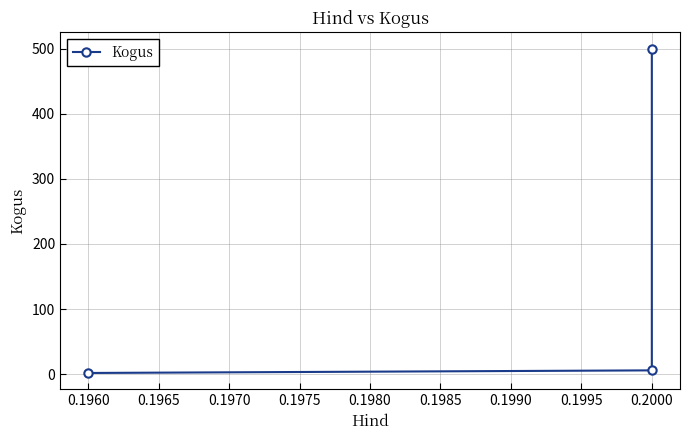

What is the smallest value displayed?

2